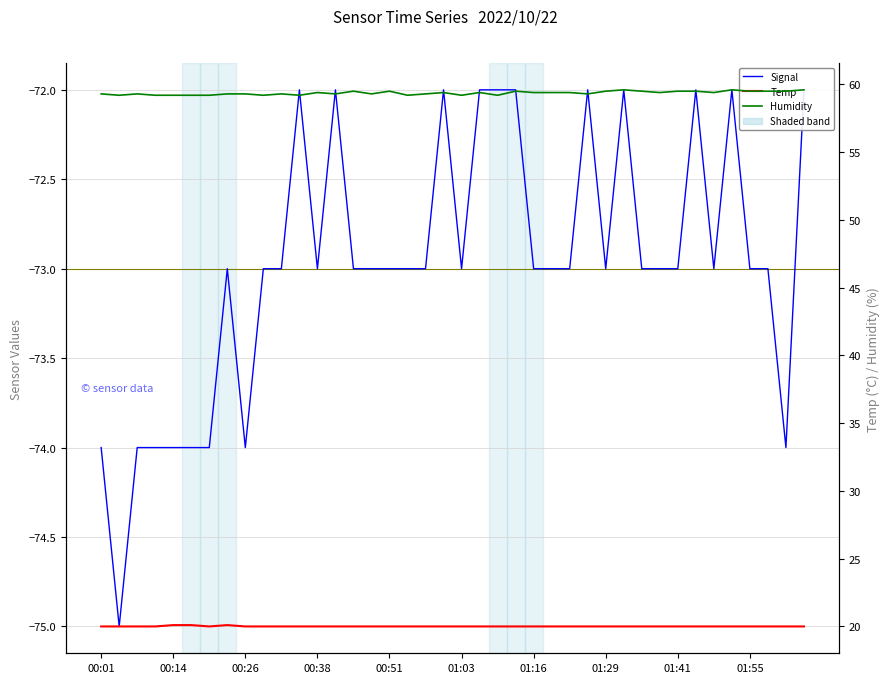

Is it true that Humidity equals 59.3 at 00:26?

True